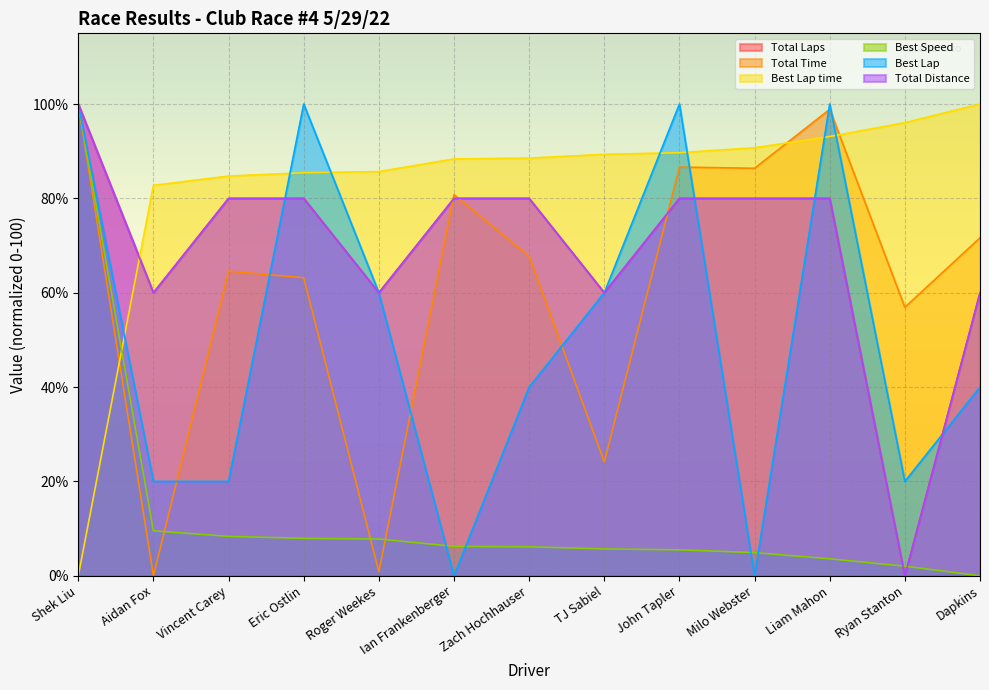

Does the chart display data point markers on the line(s)?

No